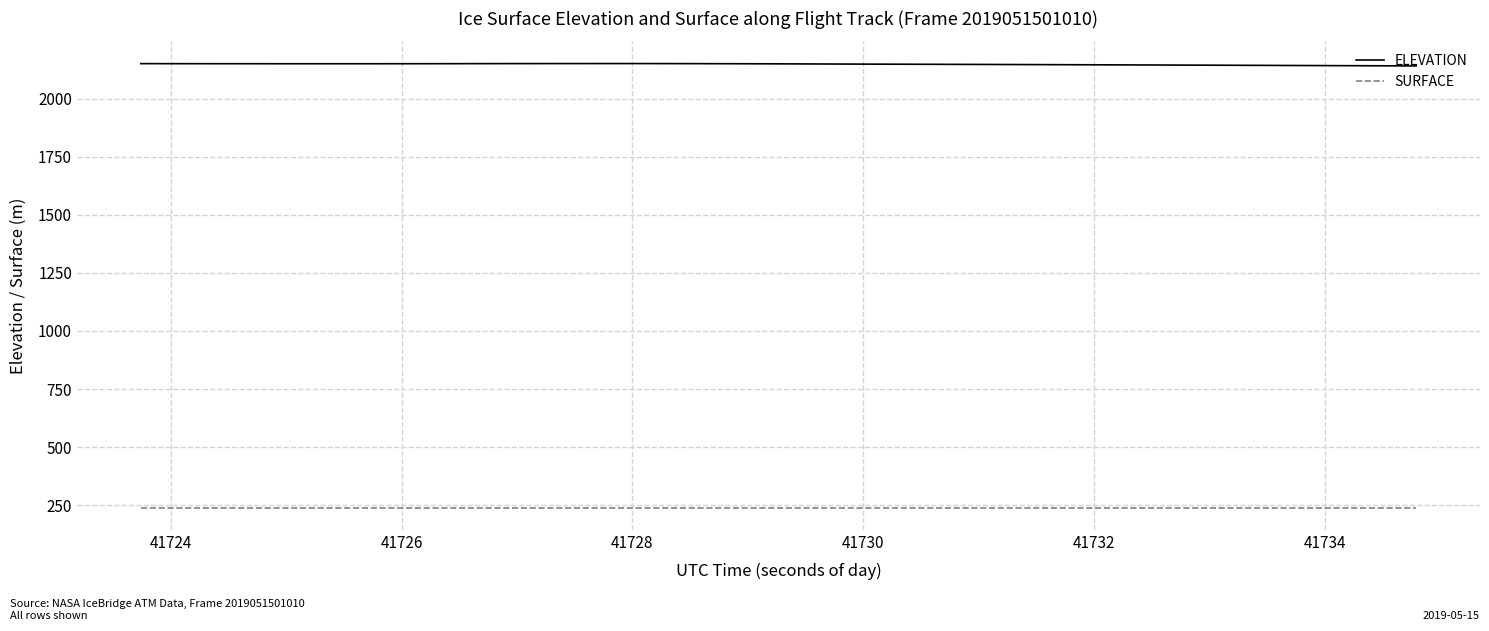

Which series has the largest total across all categories?

ELEVATION